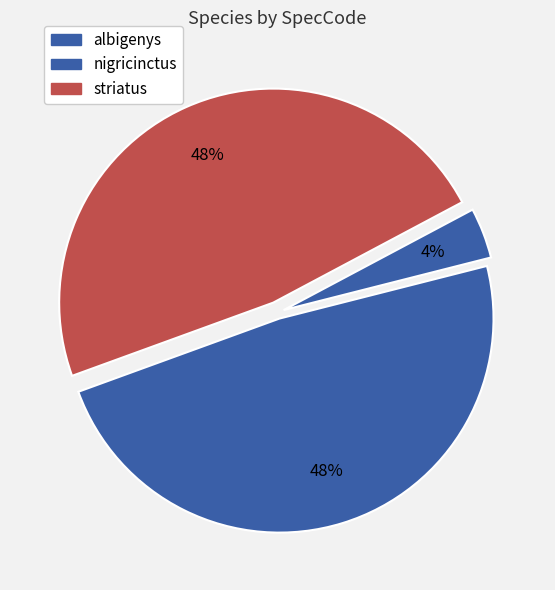

How many slices are in this pie chart?

3